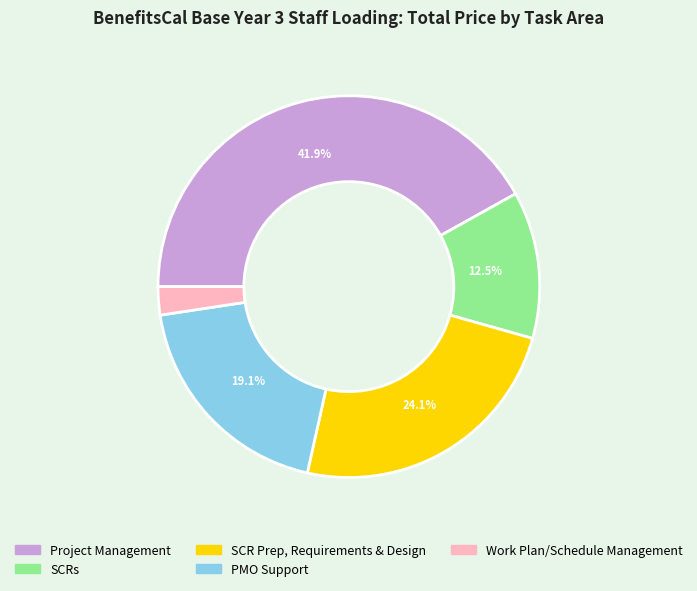

To the nearest percent, what percentage of the pie is Project Management?

42%